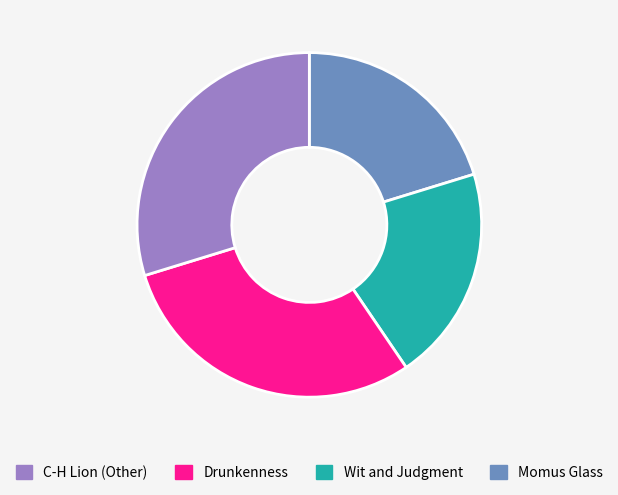

Is there any slice that represents more than half of the pie?

No